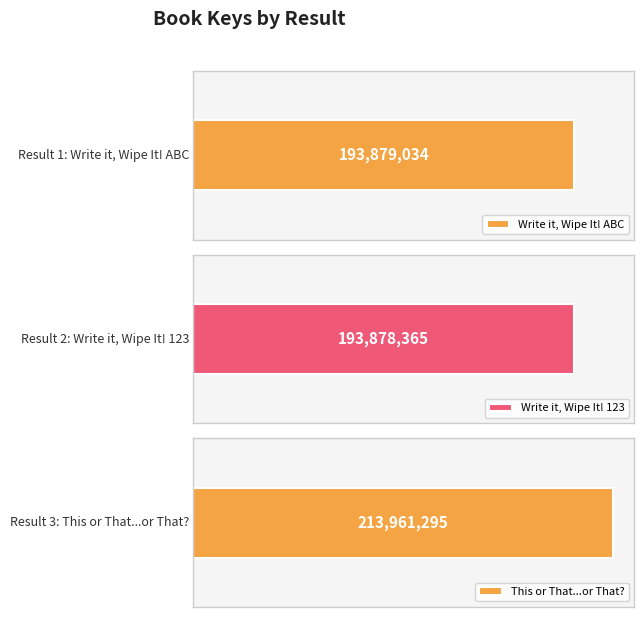

Approximately how many times larger is the value at 3 compared to 1?

1.1